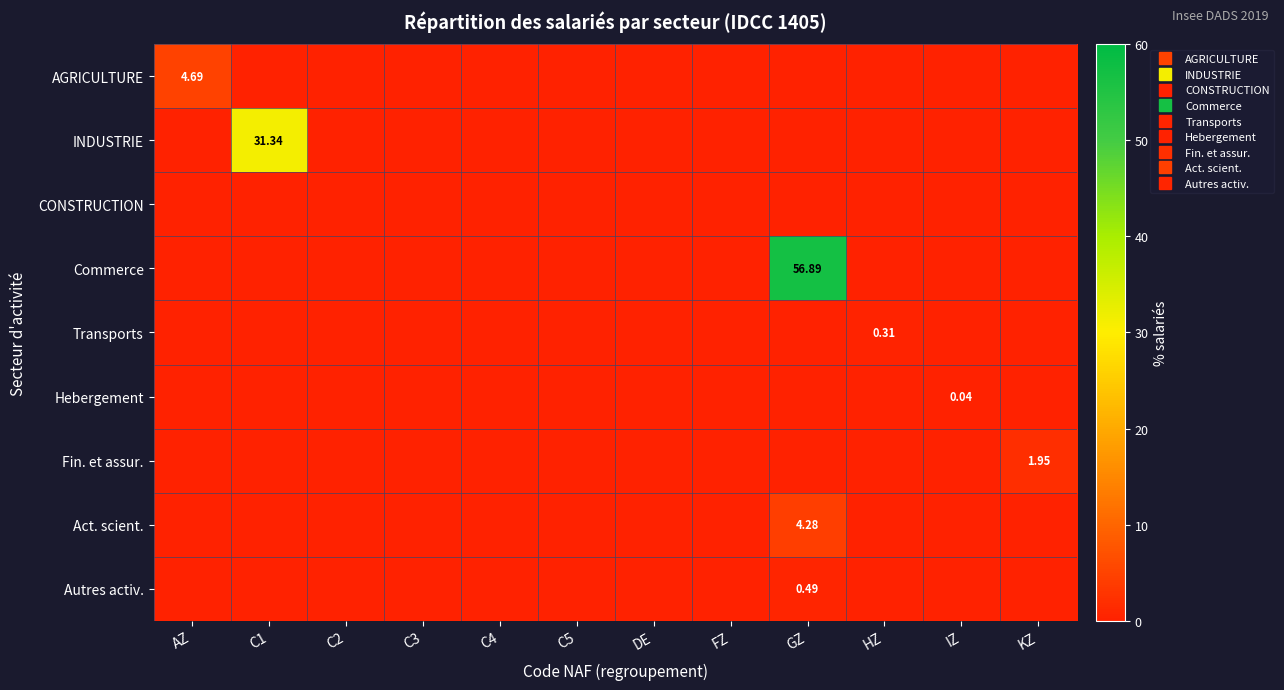

The value of Autres activ. at AZ is 0.0. True or false?

True